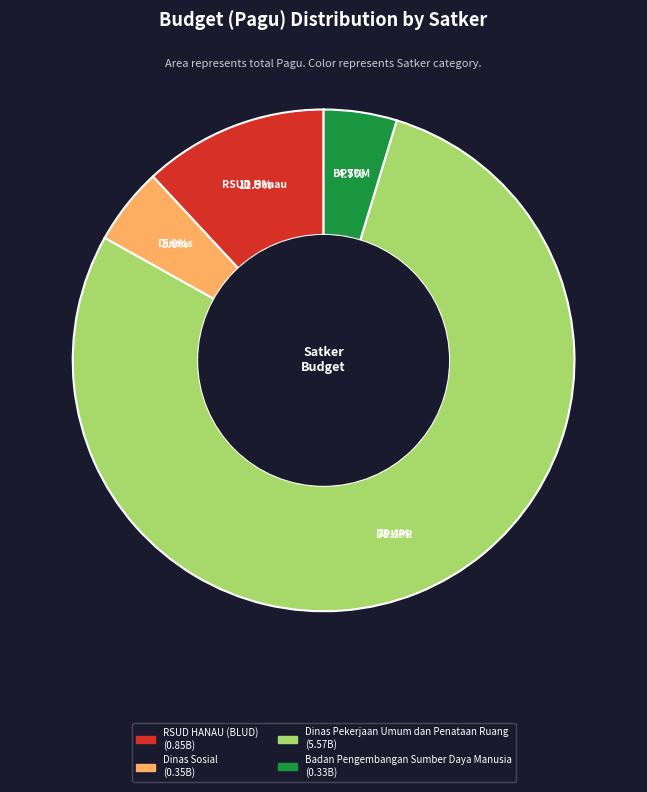

Is there any slice that represents more than half of the pie?

Yes